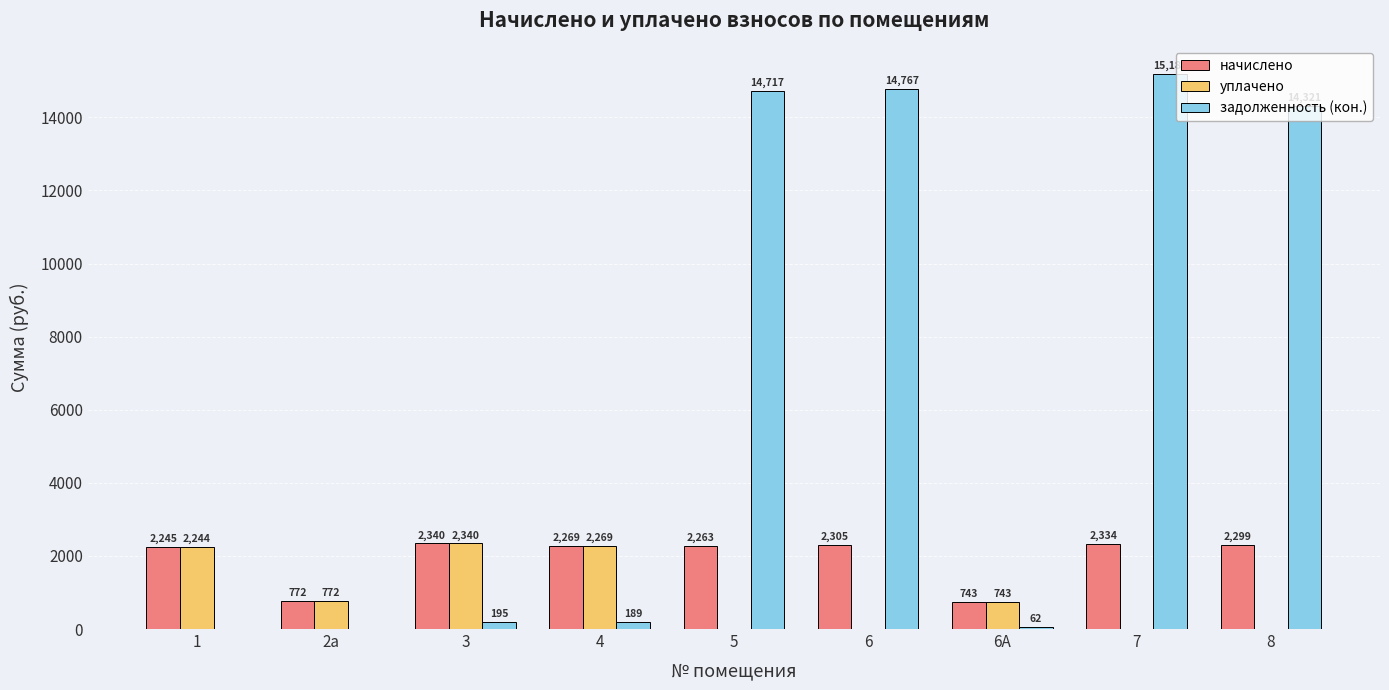

What is the spread (max minus min) of values at 8?

14321.5